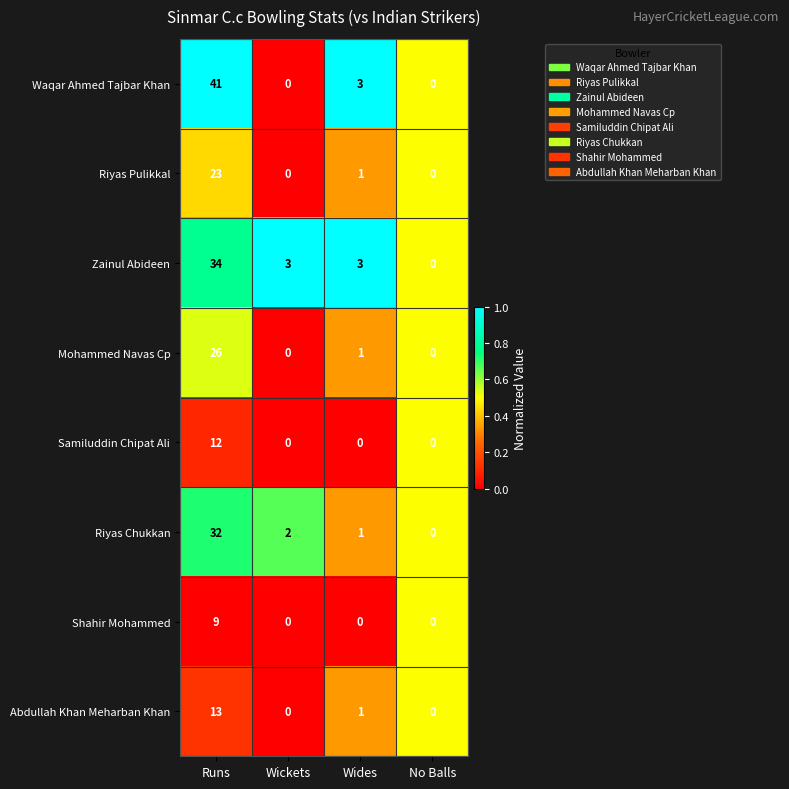

At which label does Shahir Mohammed reach its peak?

Runs